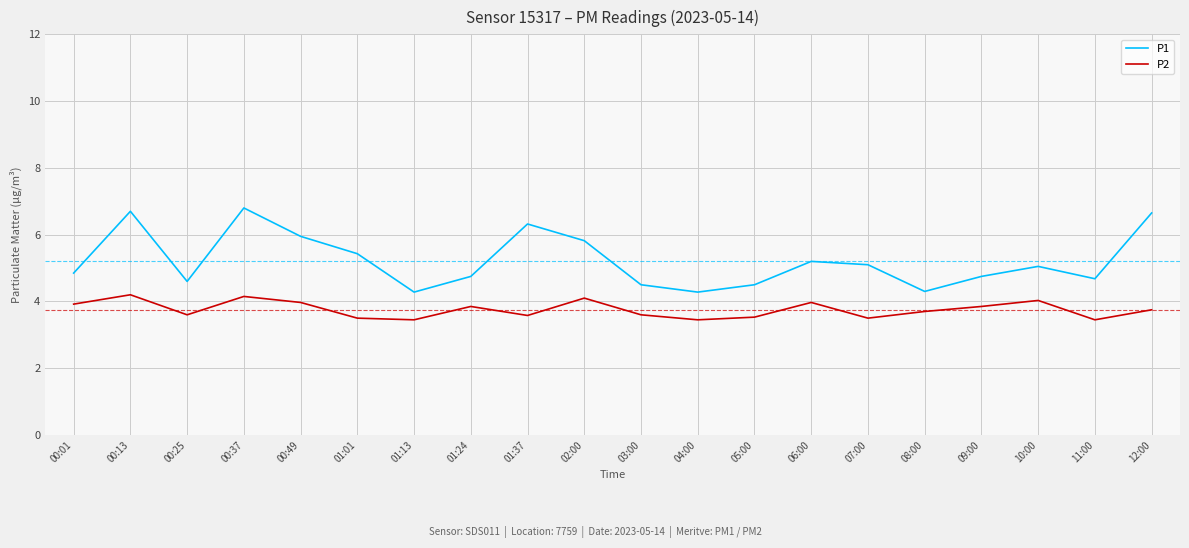

At which category does P1 reach its first local valley?

00:25